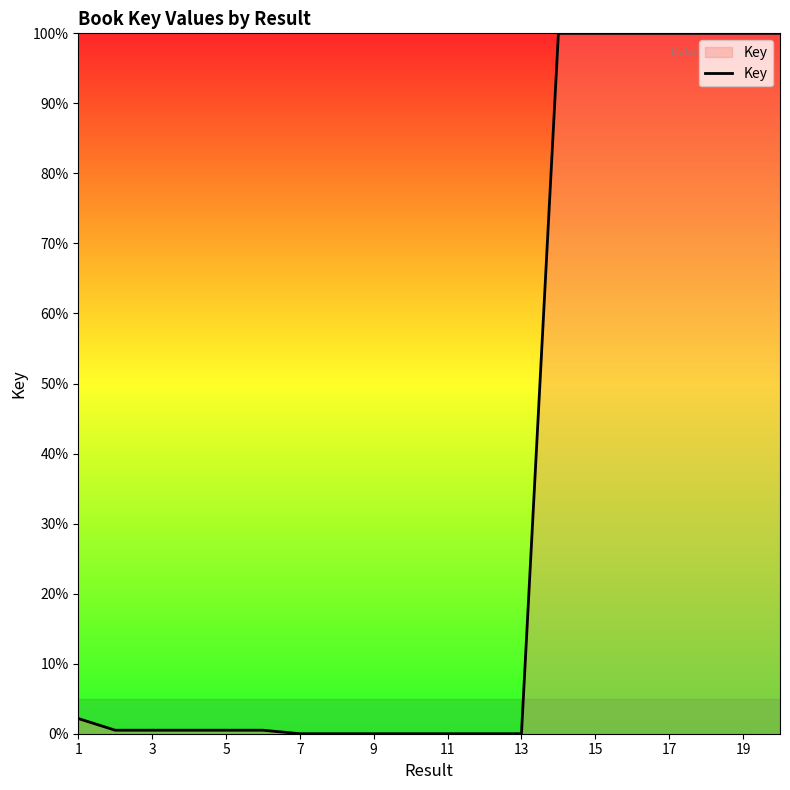

What is the difference between the maximum and minimum values?

100.0